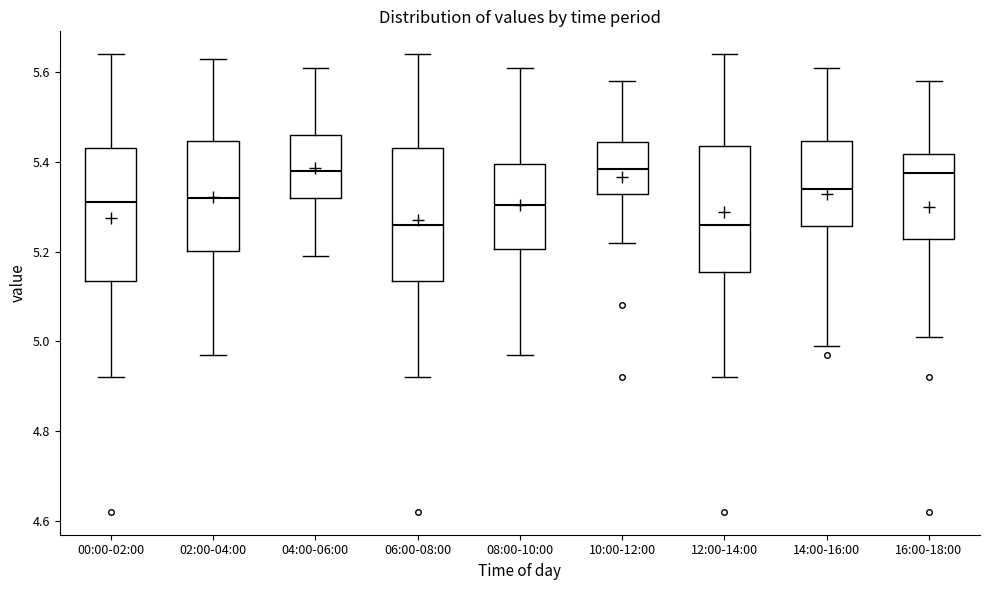

Where is the lower edge of the box for 12:00-14:00 on the y-axis? The values are not printed on the chart, so give them approximately, as read against the axis.

5.16